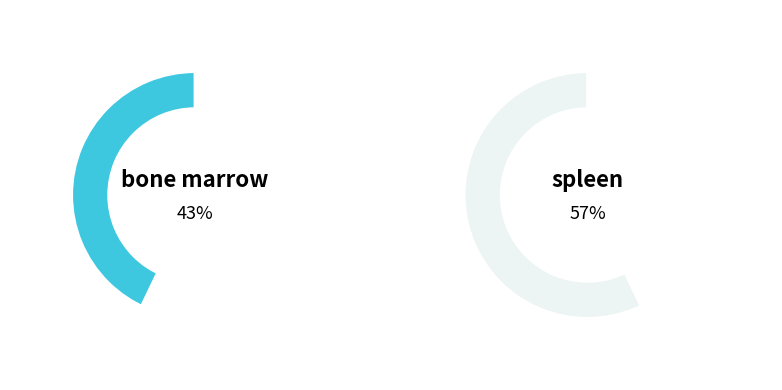

To the nearest percent, what is the difference between the largest and smallest slice percentages?

14%